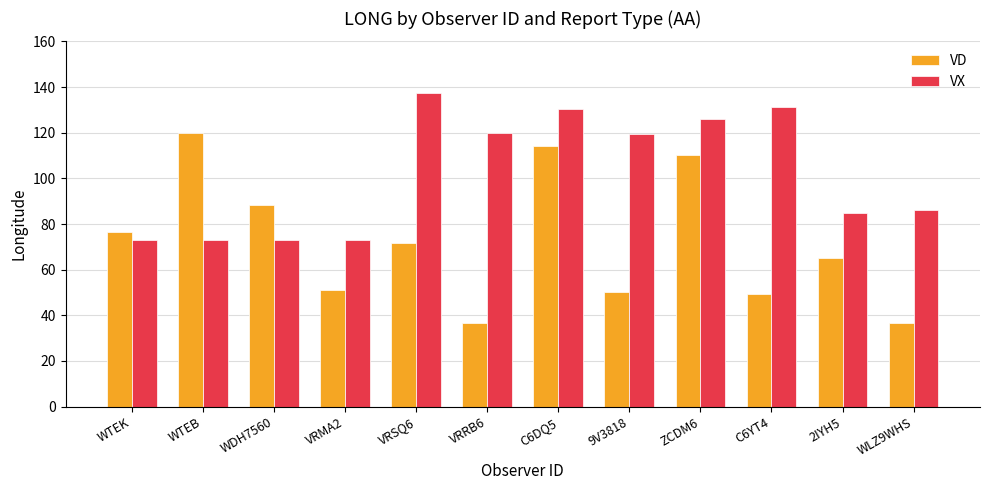

What is the total value across all series at VRMA2?

123.8